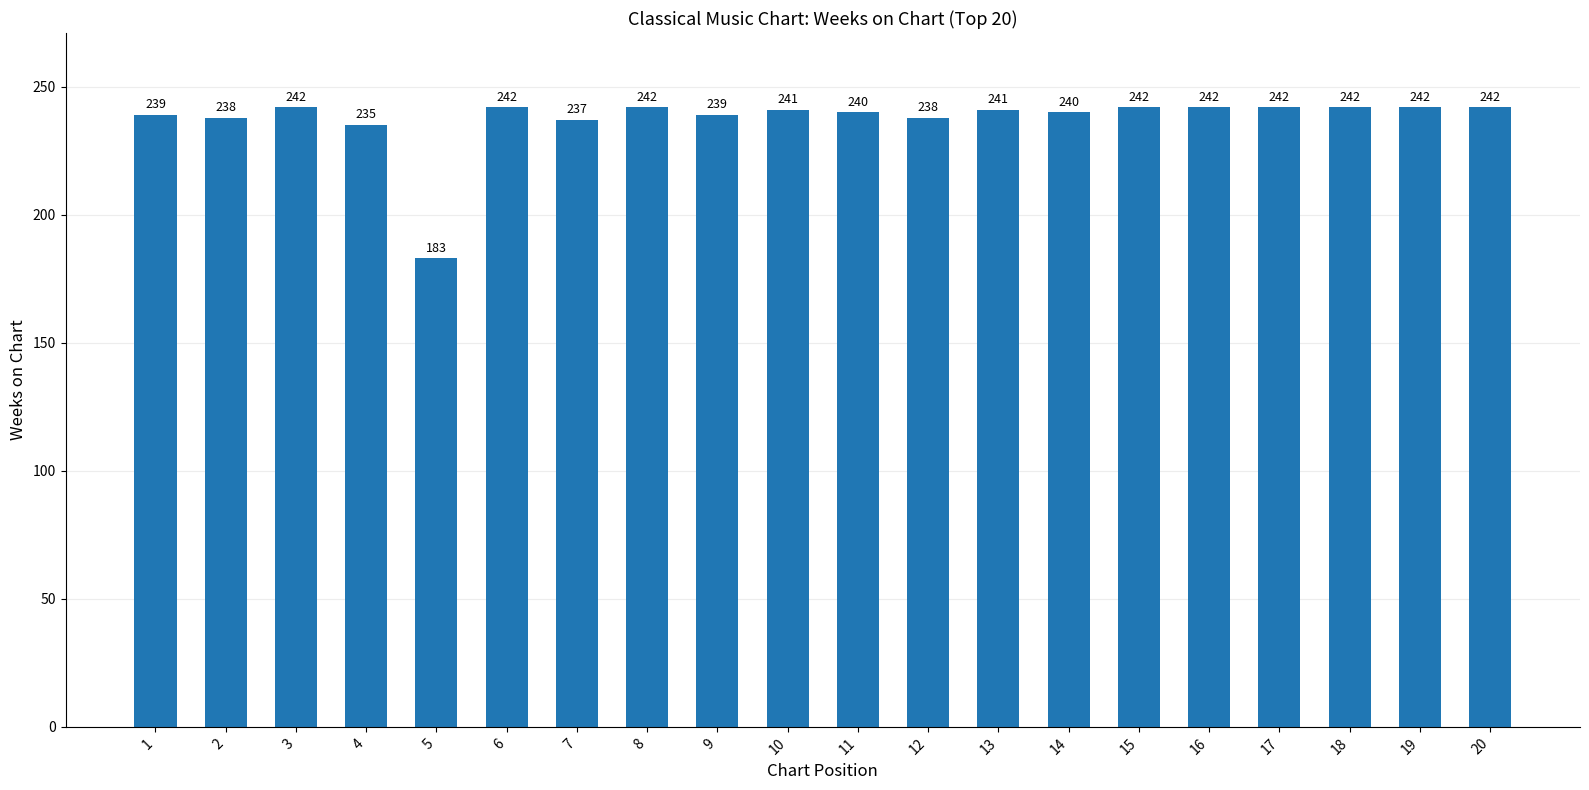

Is it true that the value at 19 is 242?

True